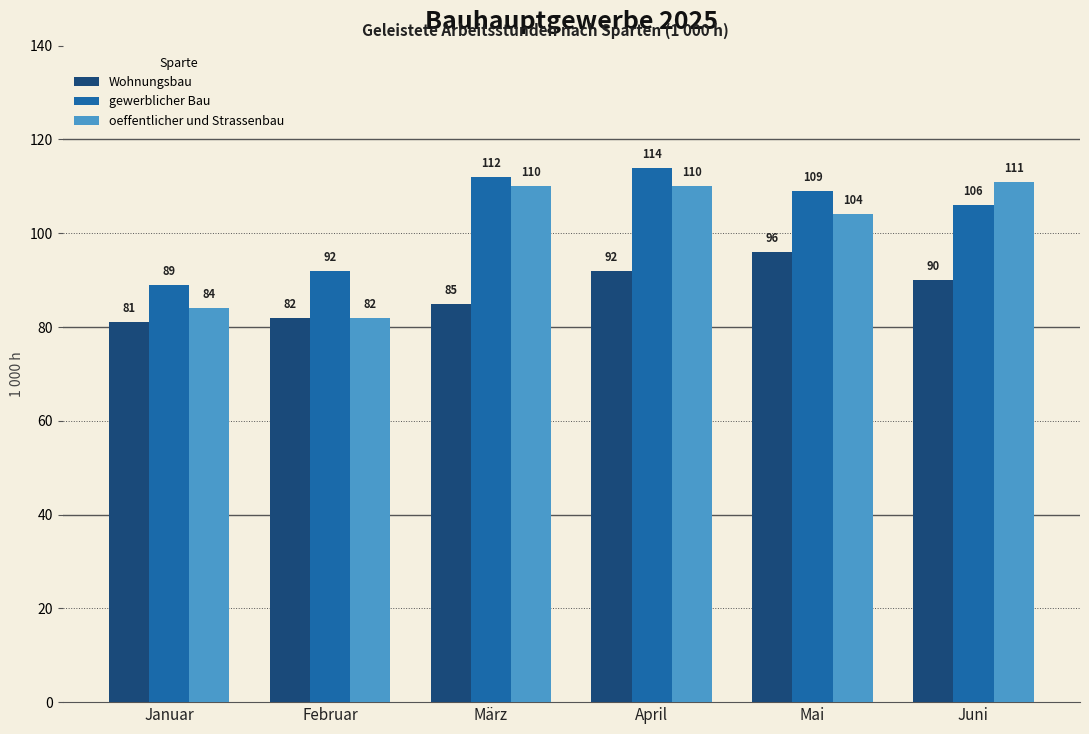

Which series has the largest range (max minus min)?

oeffentlicher und Strassenbau